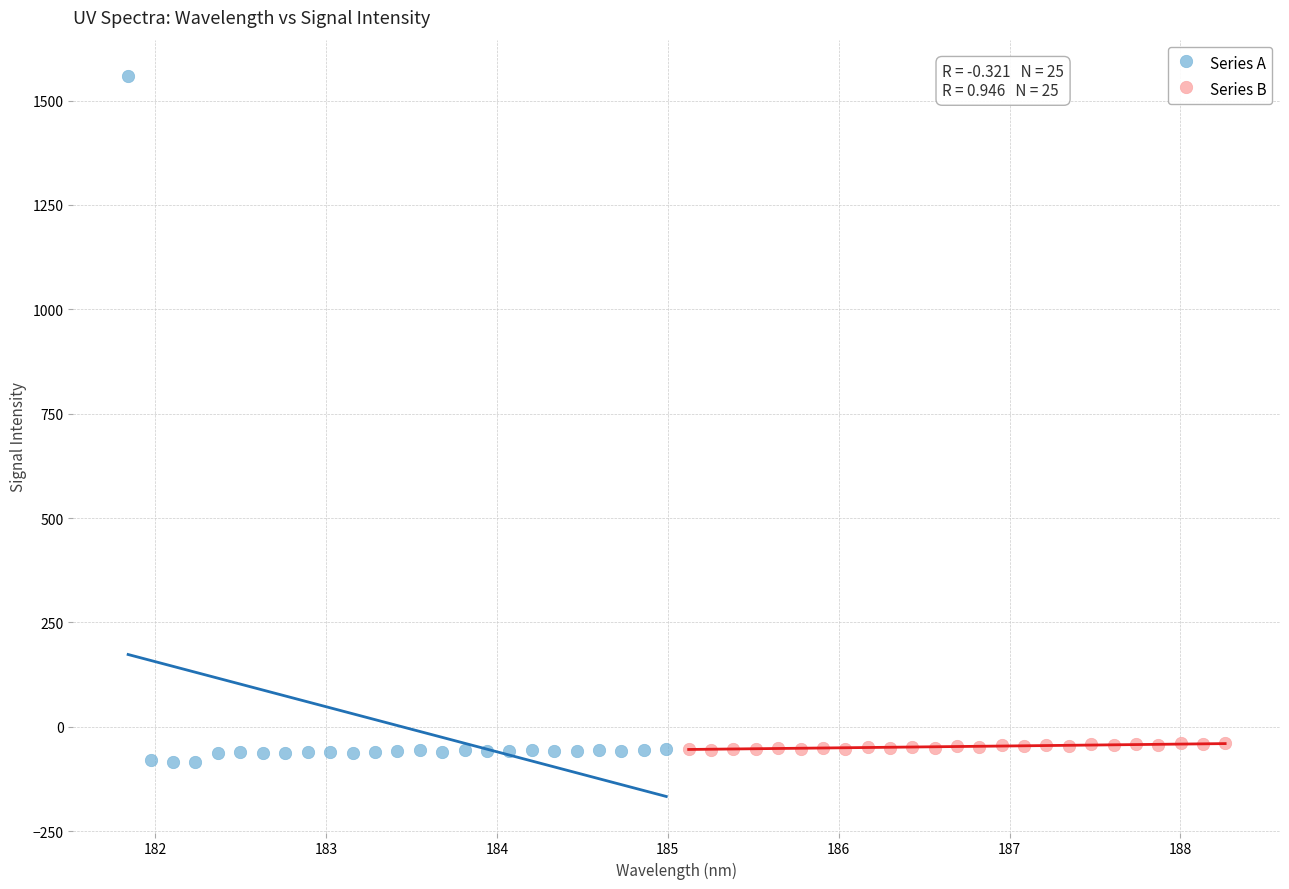

Which series reaches the maximum Y coordinate?

Series A